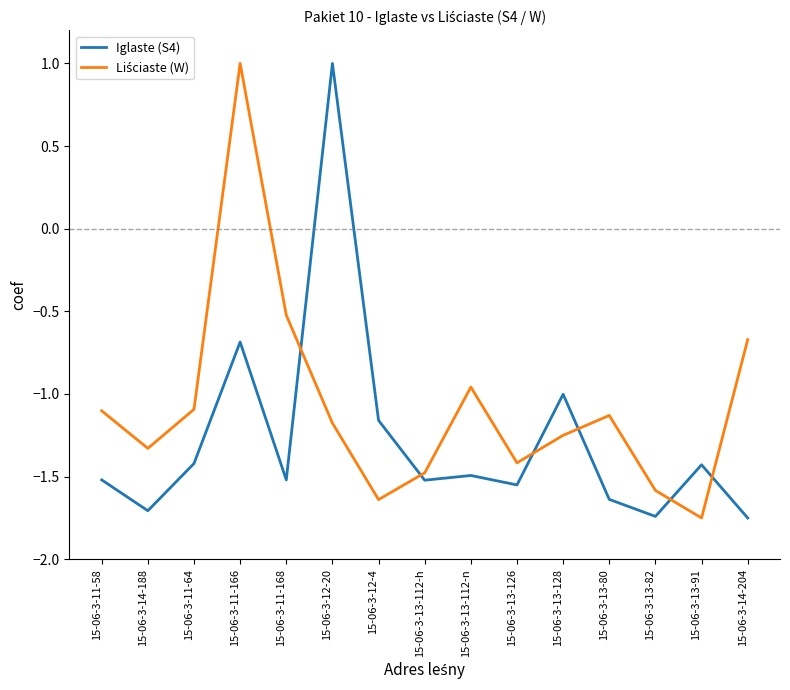

What is the greatest value displayed?

1.0